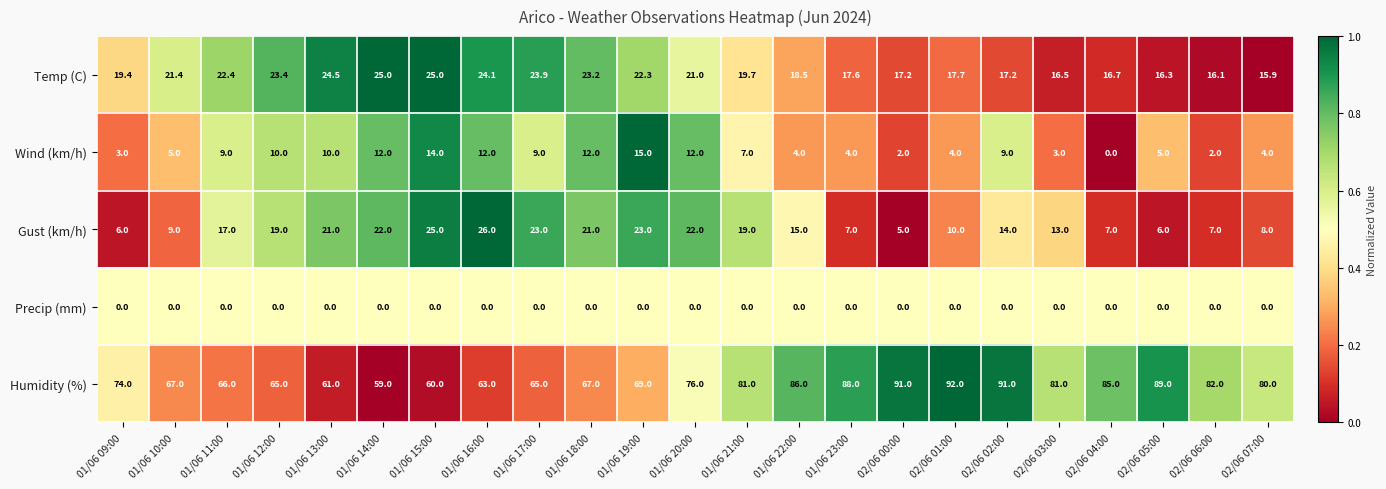

What is the highest value of the Wind (km/h) series?

15.0